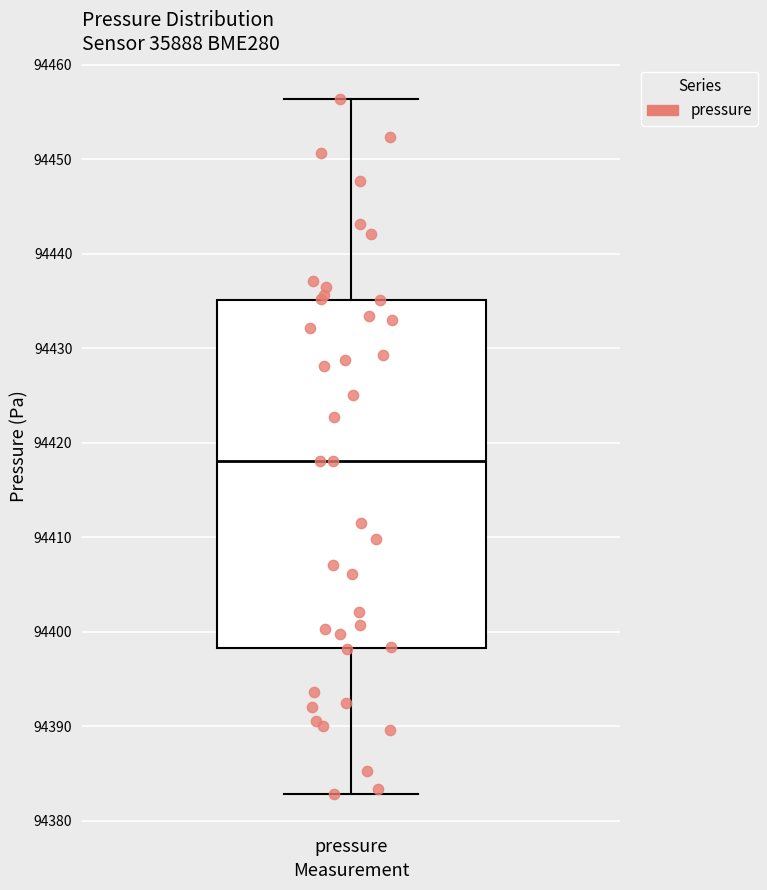

Transcribe this box plot: give where the median line is, the range the box spans, and where the two whiskers end, as read against the y-axis. The values are not printed on the chart, so give them approximately, as read against the axis.

median 94418, box 94398 to 94435, whiskers 94383 to 94456